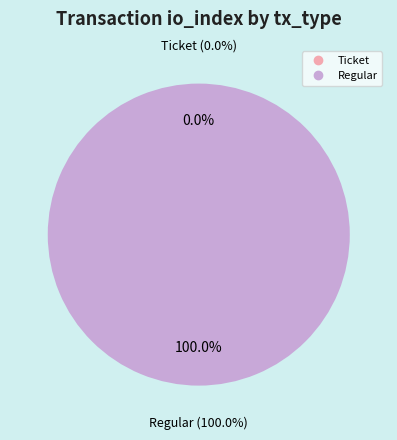

What is the largest slice in the pie chart?

Regular